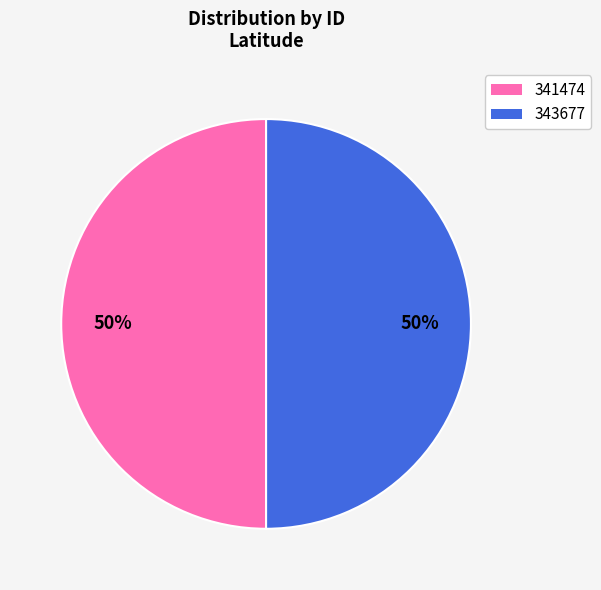

What percentage is the 343677 slice, to the nearest percent?

50%